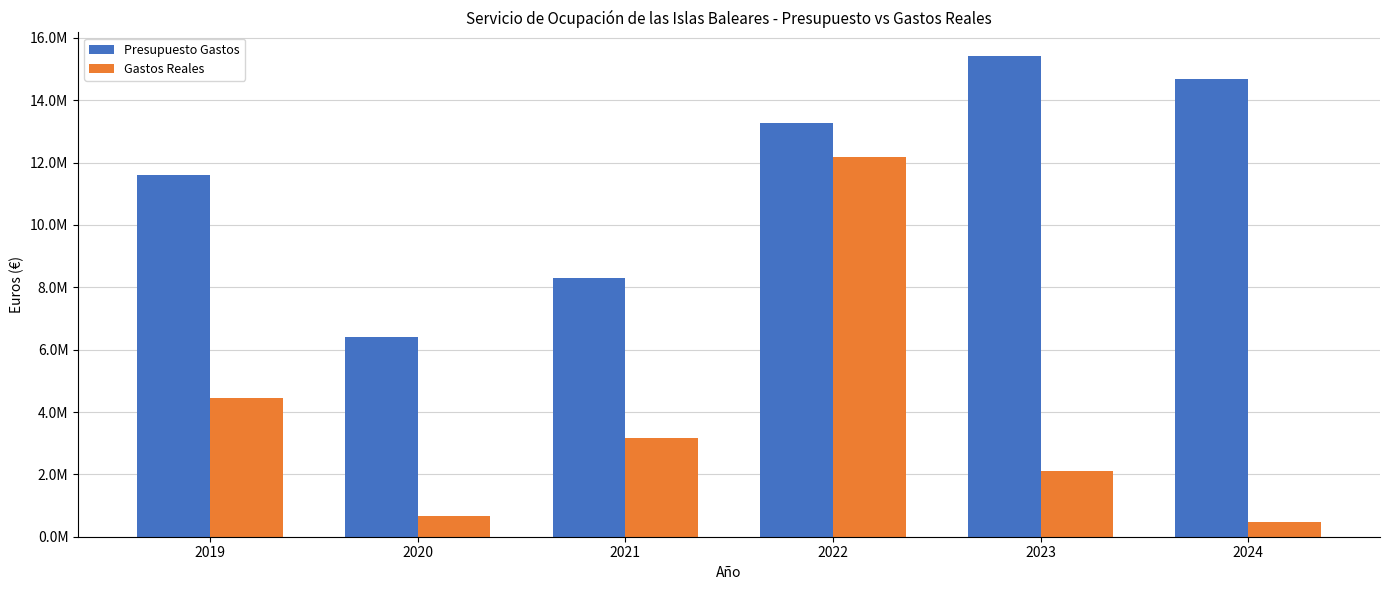

What are all the series names shown in the legend?

Presupuesto Gastos, Gastos Reales